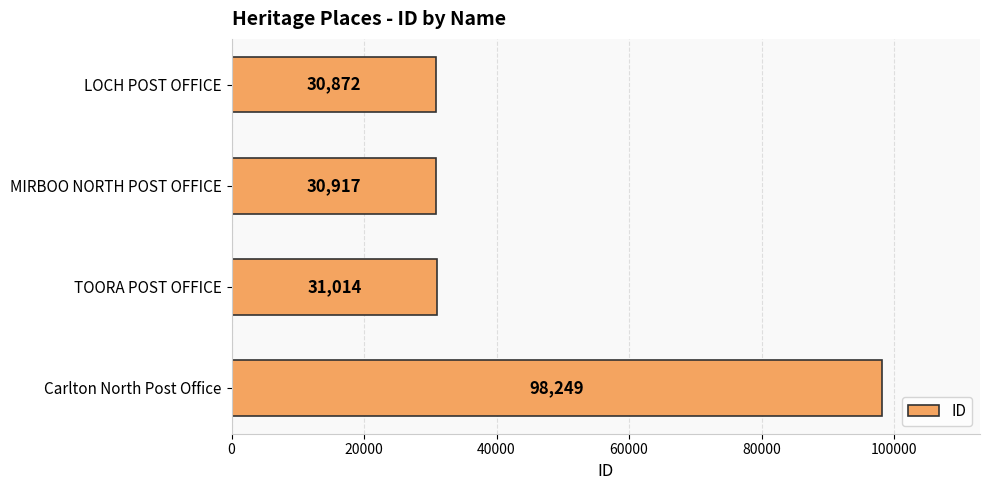

The chart shows a value of 30917 at MIRBOO NORTH POST OFFICE. True or false?

True